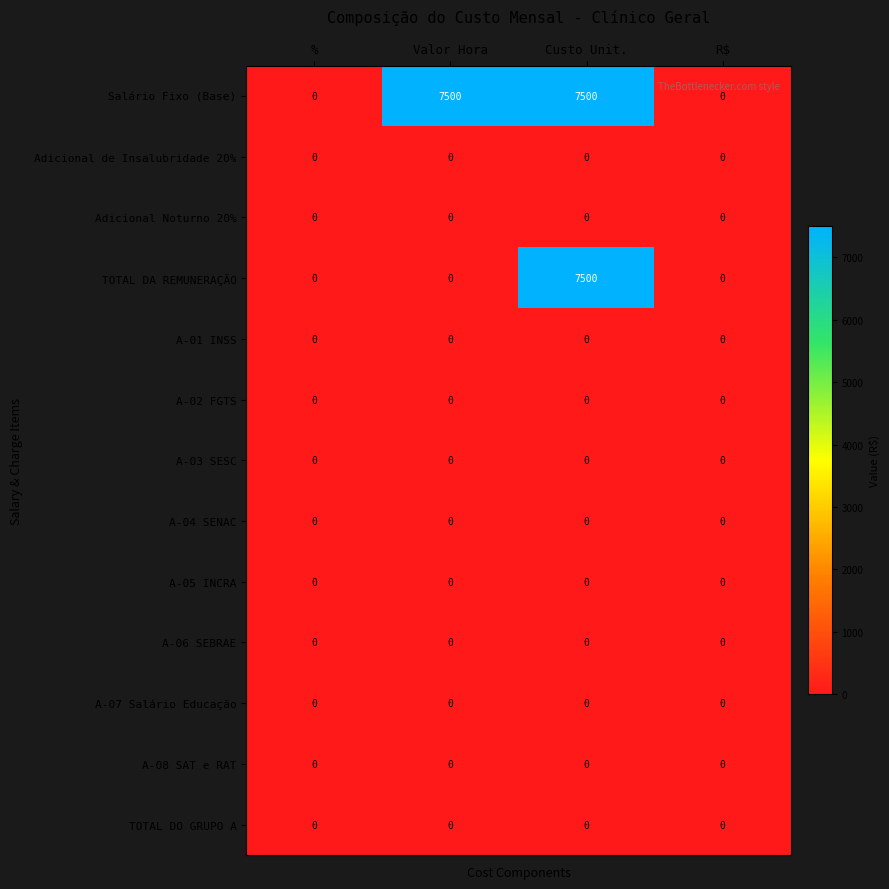

Is it true that A-07 Salário Educação equals 0 at %?

True